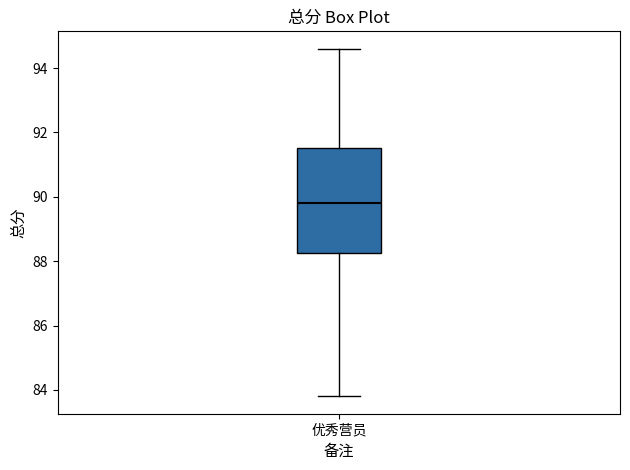

Where does the lower whisker of the box for 优秀营员 end on the y-axis? The values are not printed on the chart, so give them approximately, as read against the axis.

83.8